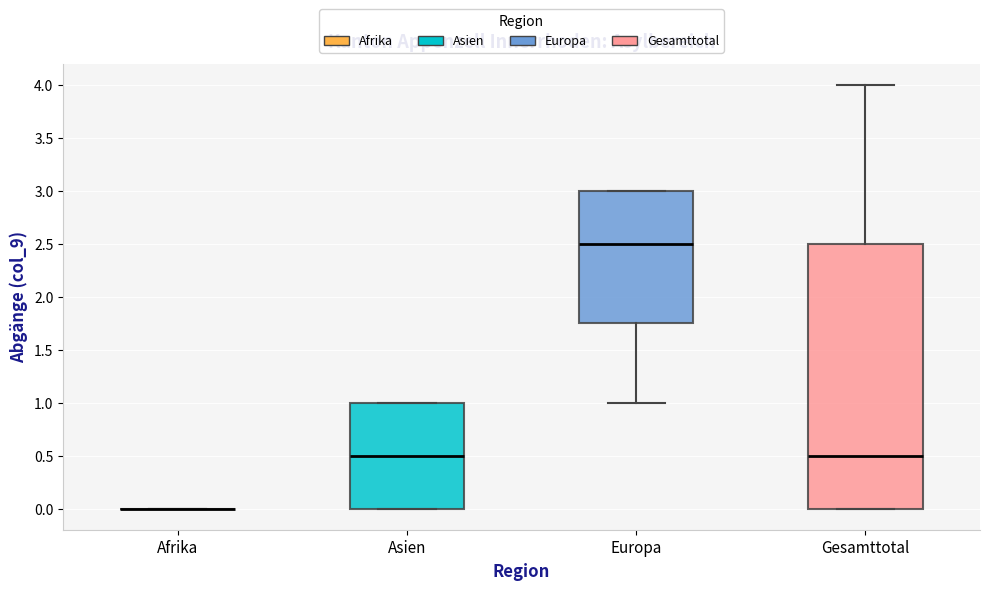

Reading left to right, transcribe this box plot: for each box, give where its median line is, the range the box spans, and where its two whiskers end, as read against the y-axis. The values are not printed on the chart, so give them approximately, as read against the axis.

Afrika: box collapsed to a line at 0.00, whiskers 0.00 to 0.00
Asien: median 0.50, box 0.00 to 1.00, whiskers 0.00 to 1.00
Europa: median 2.50, box 1.75 to 3.00, whiskers 1.00 to 3.00
Gesamttotal: median 0.50, box 0.00 to 2.50, whiskers 0.00 to 4.00